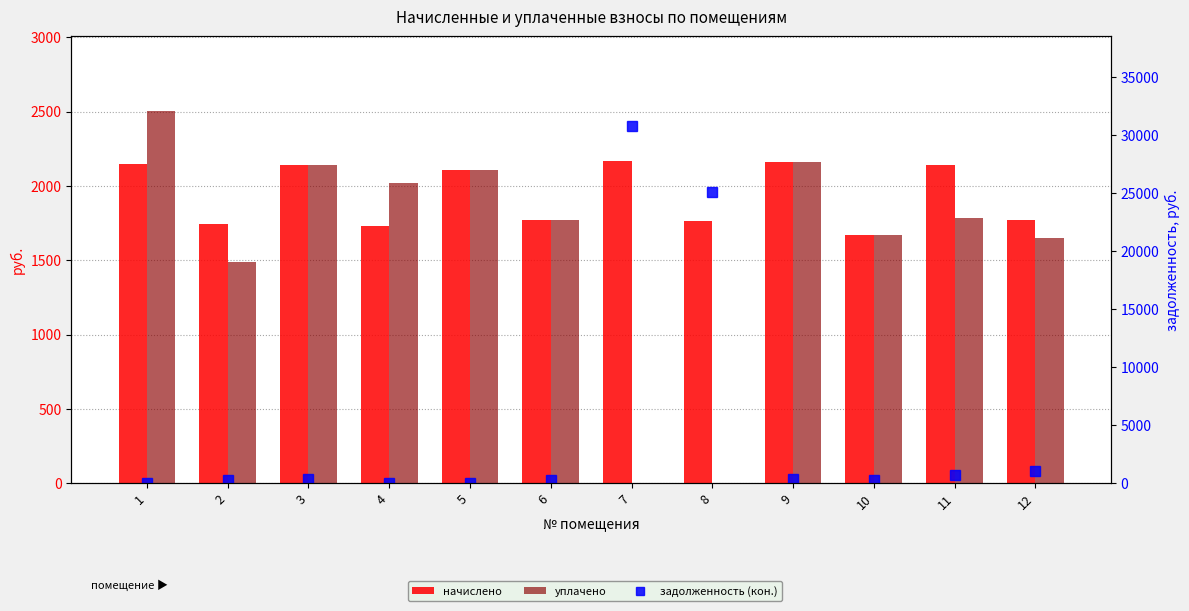

What is the sum of the уплачено values at 8 and 11?

1786.1